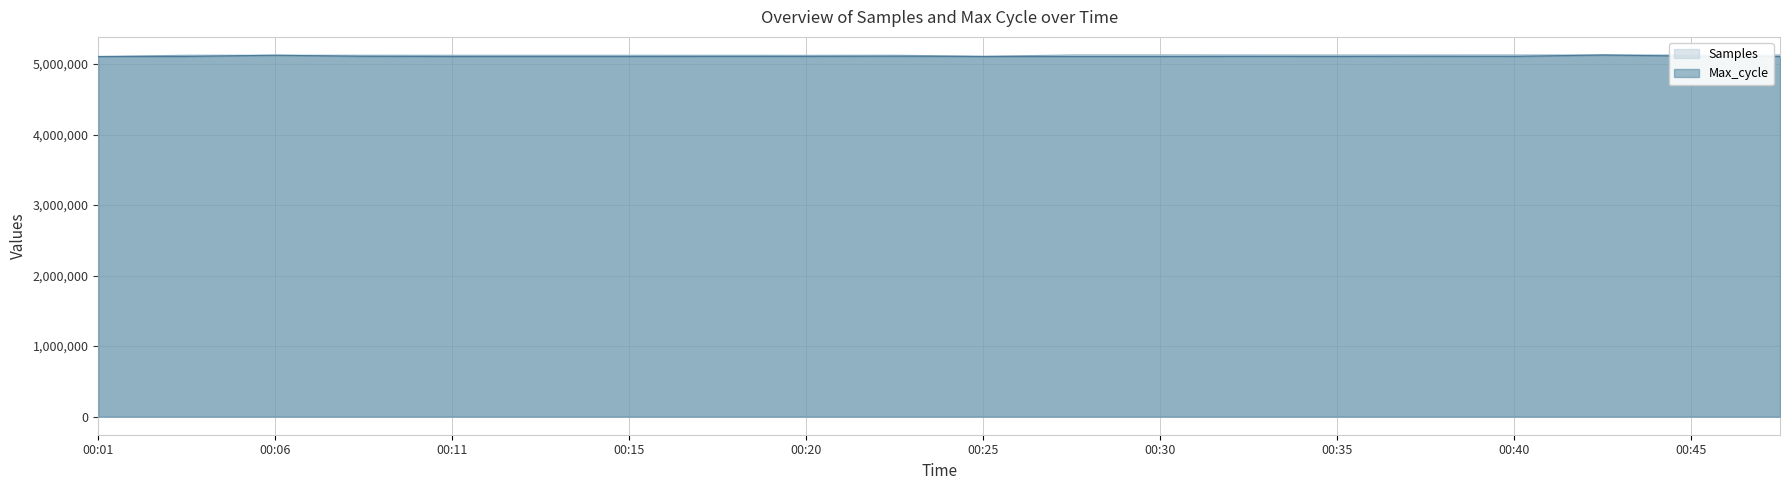

At which label does Max_cycle reach its peak?

00:43